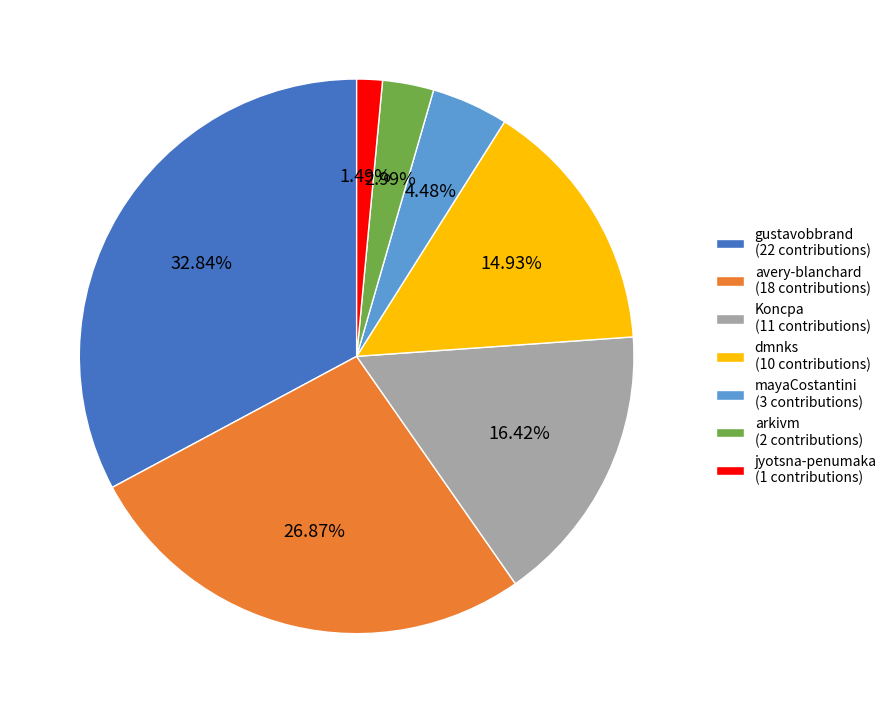

What is the largest slice in the pie chart?

gustavobbrand